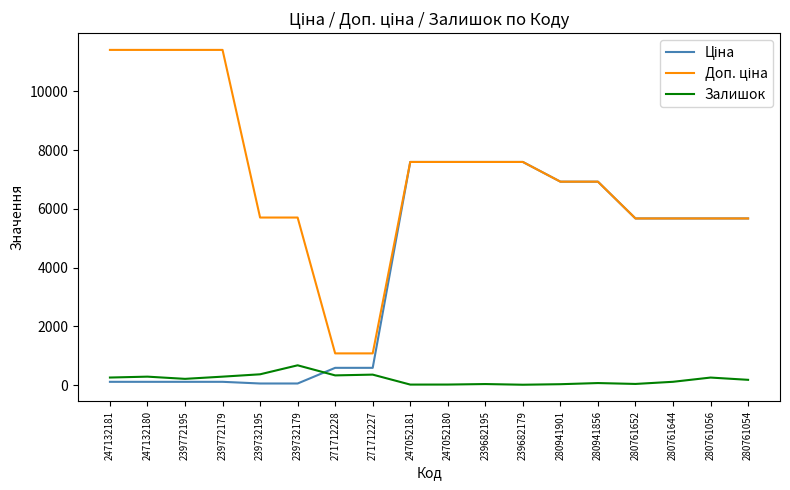

What is the total value across all series at 271712227?

2030.6